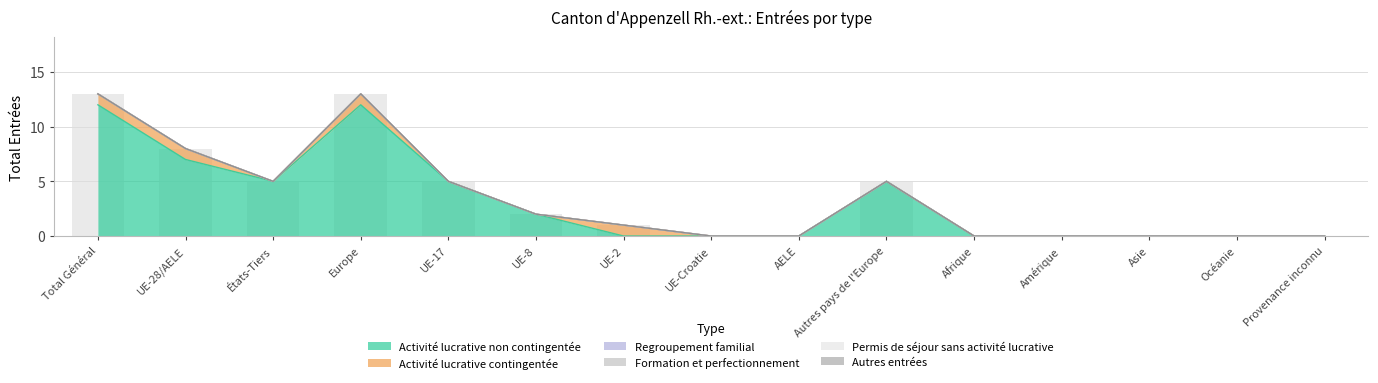

What is the maximum value shown in the chart?

12